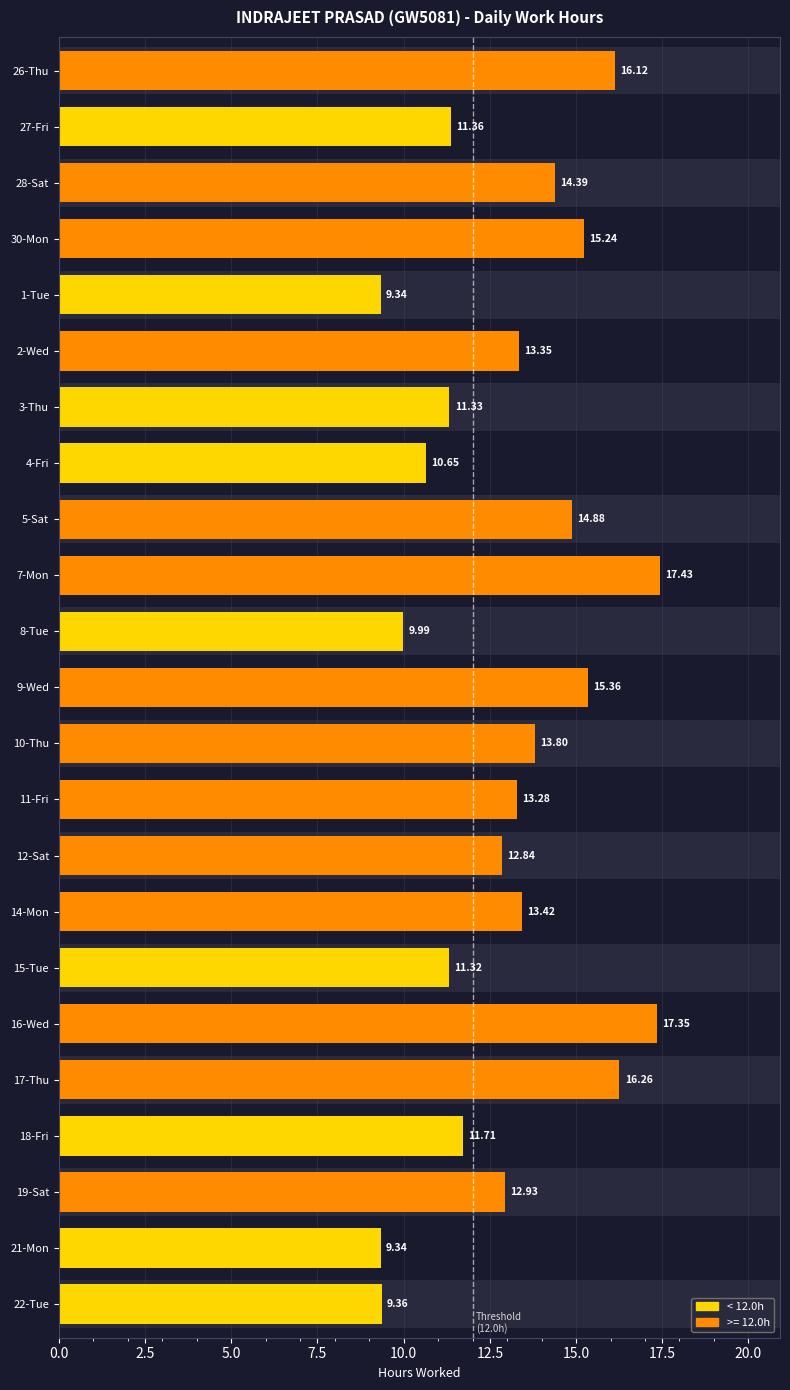

What is the value of the 3rd bar from the left?

14.4